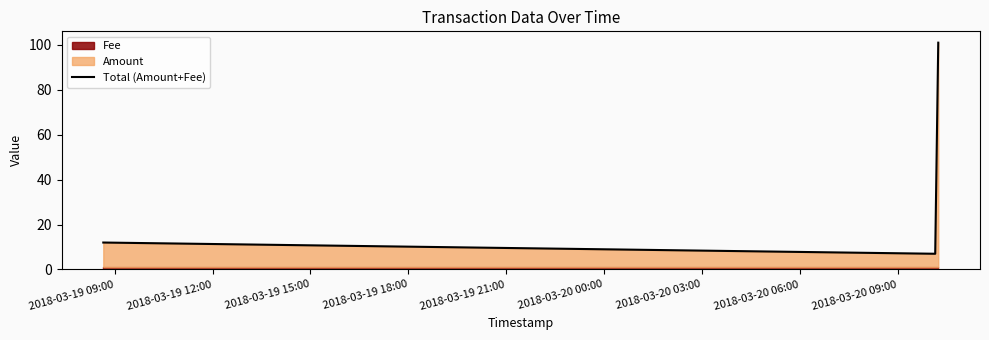

What is the highest value of the Total (Amount+Fee) series?

101